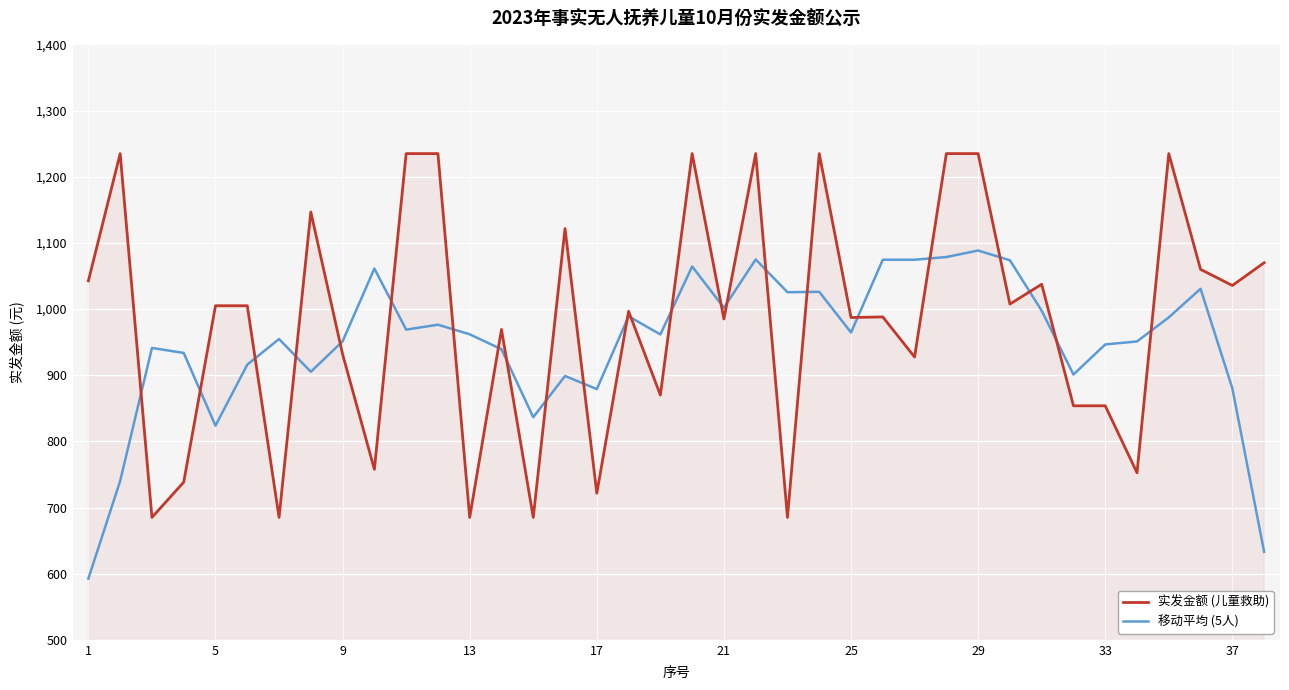

What is the lowest value of the 移动平均 (5人) series?

592.5